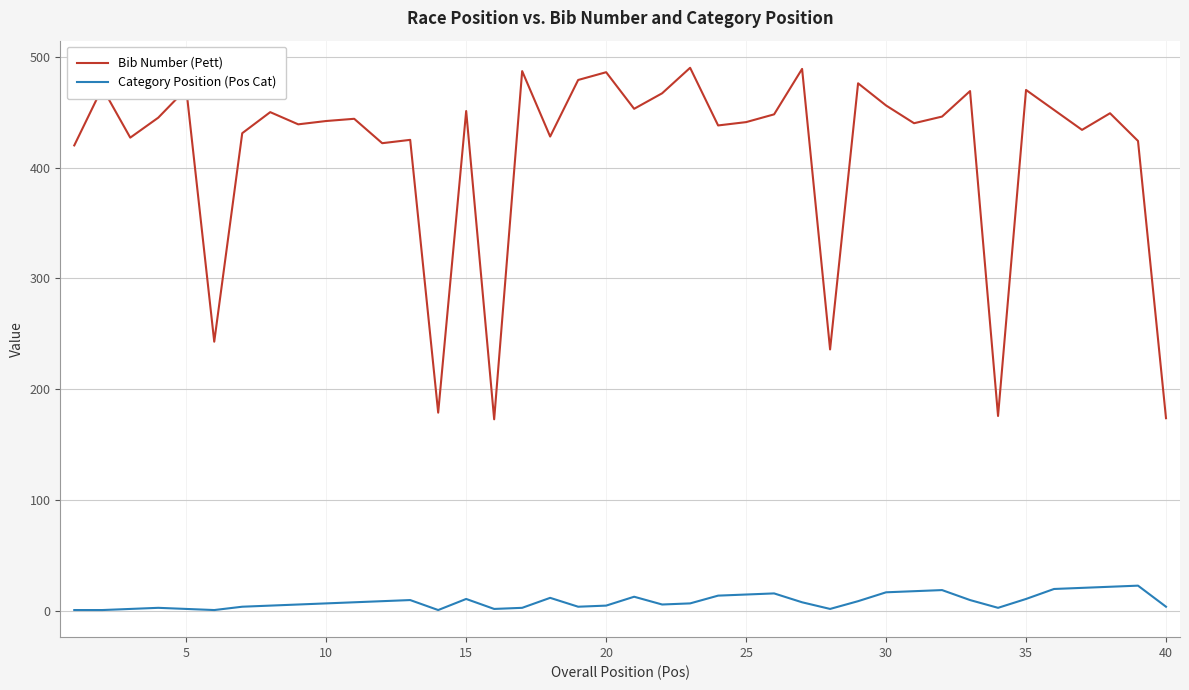

What is the highest value of the Bib Number (Pett) series?

490